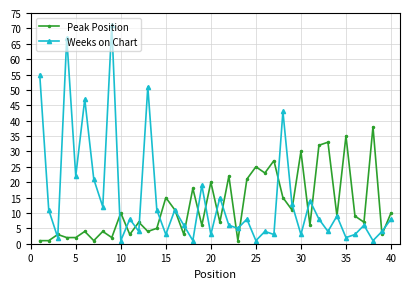

True or false: Peak Position and Weeks on Chart intersect in this chart.

True